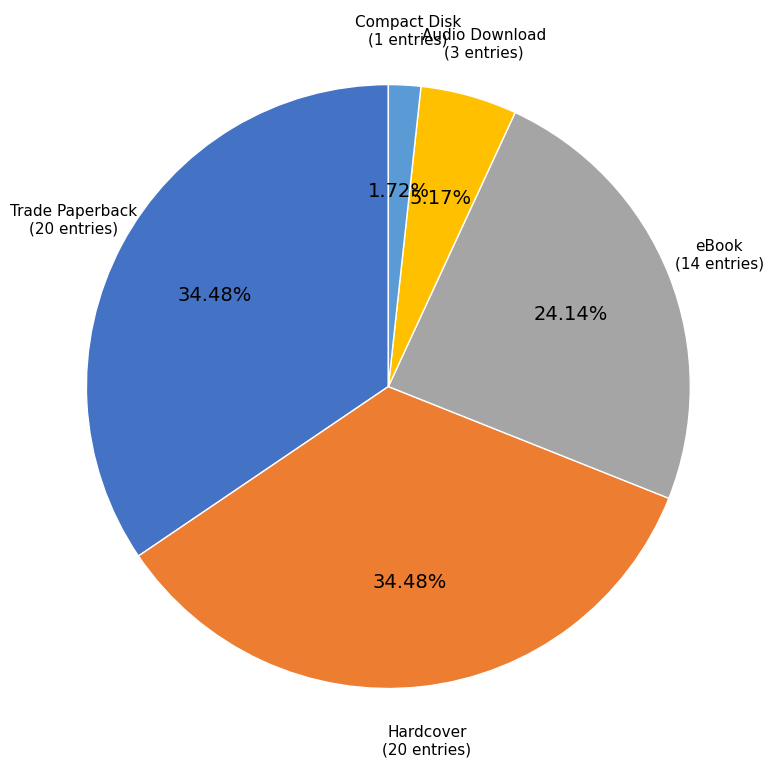

What is the smallest slice in the pie chart?

Compact Disk